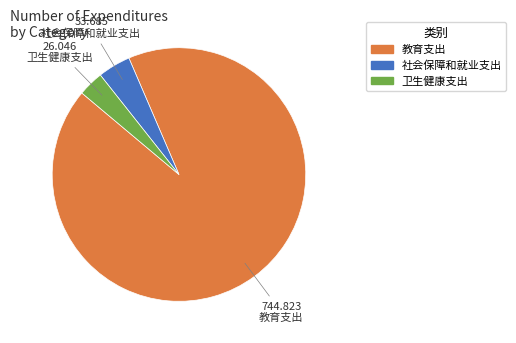

The 教育支出 slice represents 93% of the pie. True or false?

True